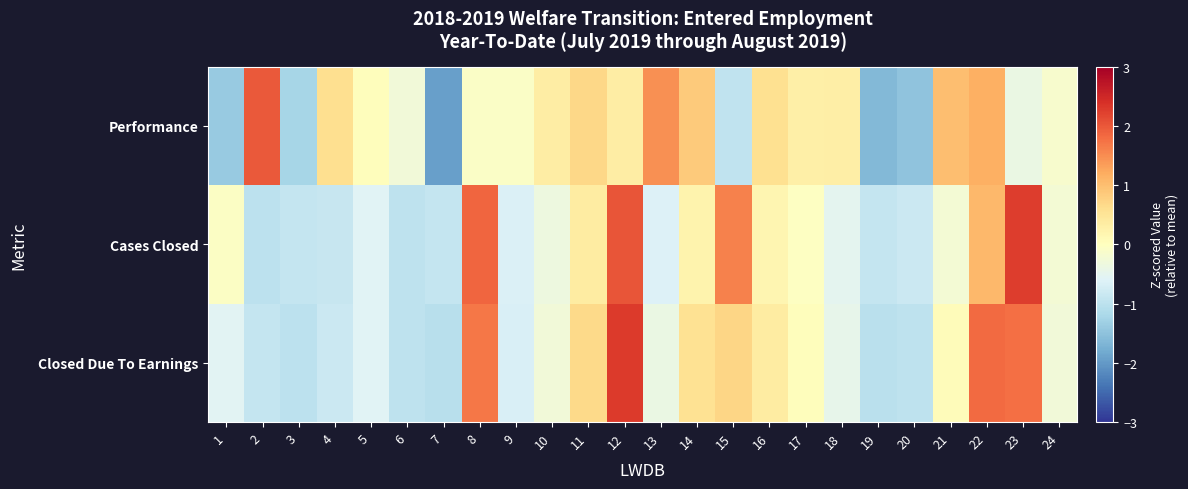

What is the total value across all series at 11?

1.7